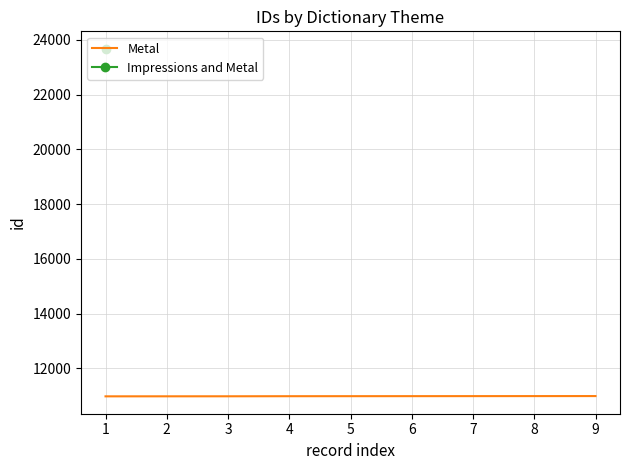

Reading left to right, transcribe all the data shown in this chart.

10973	10974	10975	10978	10979	10980	10981	10982	10983